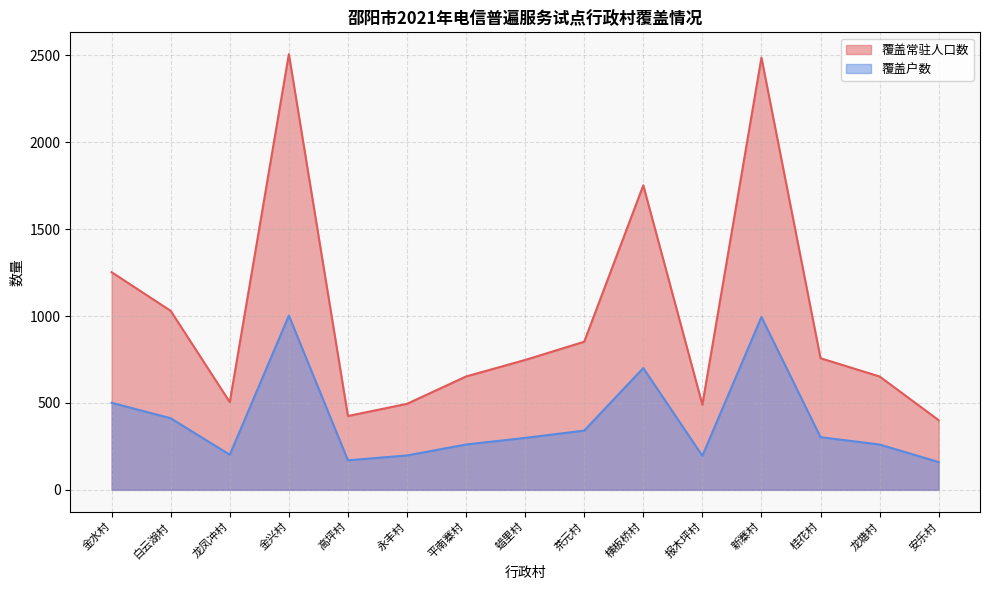

Rank the categories by 覆盖常驻人口数 value from lowest to highest.

安乐村, 高坪村, 报木坪村, 永丰村, 龙凤冲村, 平南寨村, 龙塘村, 蜡里村, 桂花村, 茶元村, 白云湖村, 金水村, 横板桥村, 新寨村, 金兴村